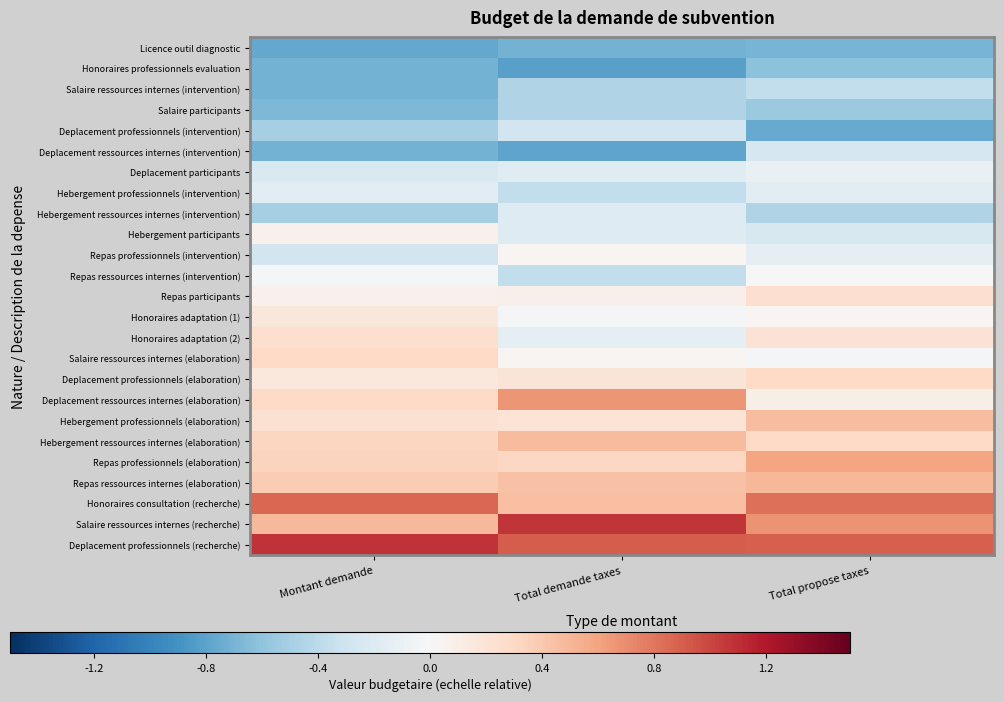

How many data points does each series have?

3